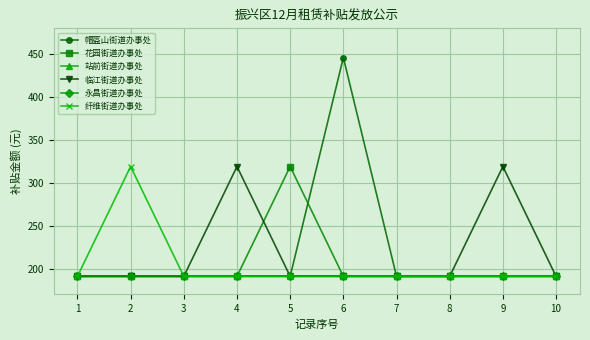

Is this an area chart (filled region under the line)?

No